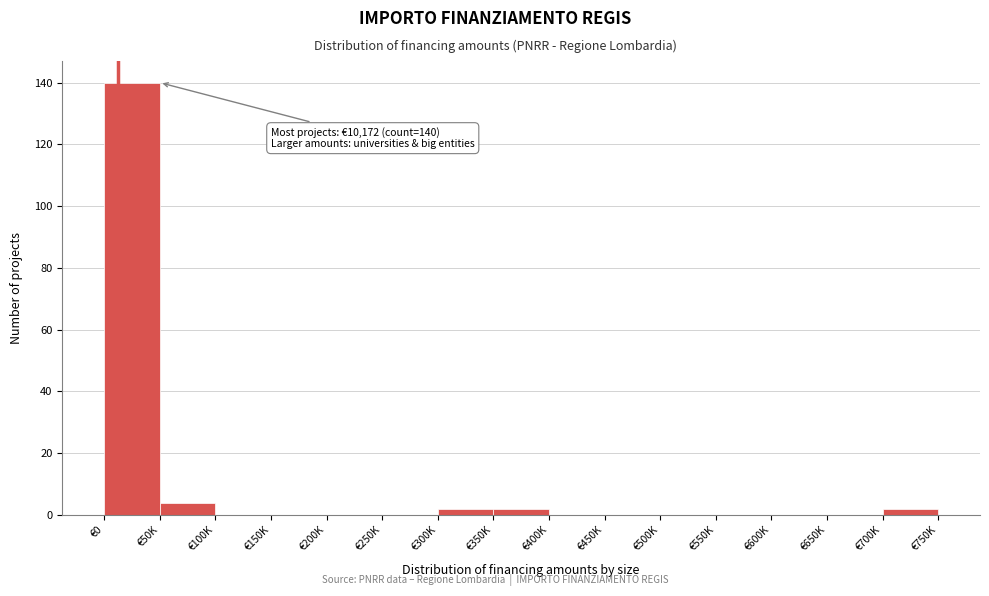

Reading left to right, what are all the values shown in this chart?

€0=140	€50K=4	€100K=0	€150K=0	€200K=0	€250K=0	€300K=2	€350K=2	€400K=0	€450K=0	€500K=0	€550K=0	€600K=0	€650K=0	€700K=2